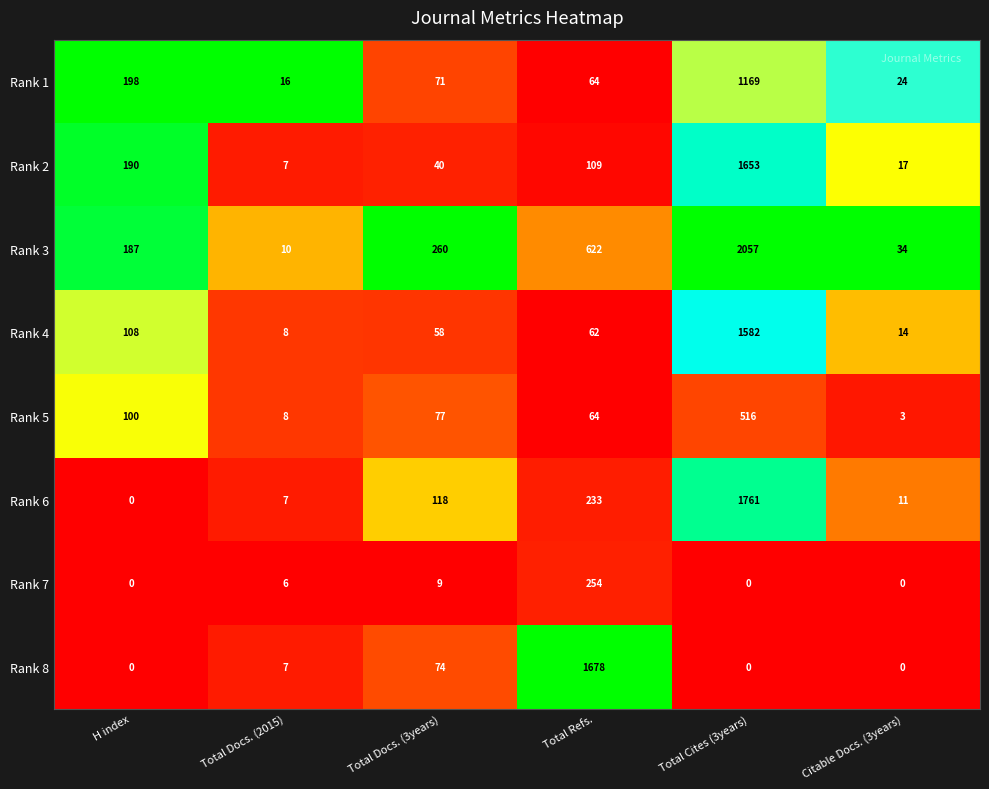

The Rank 2 series shows 4 at Citable Docs. (3years). True or false?

False